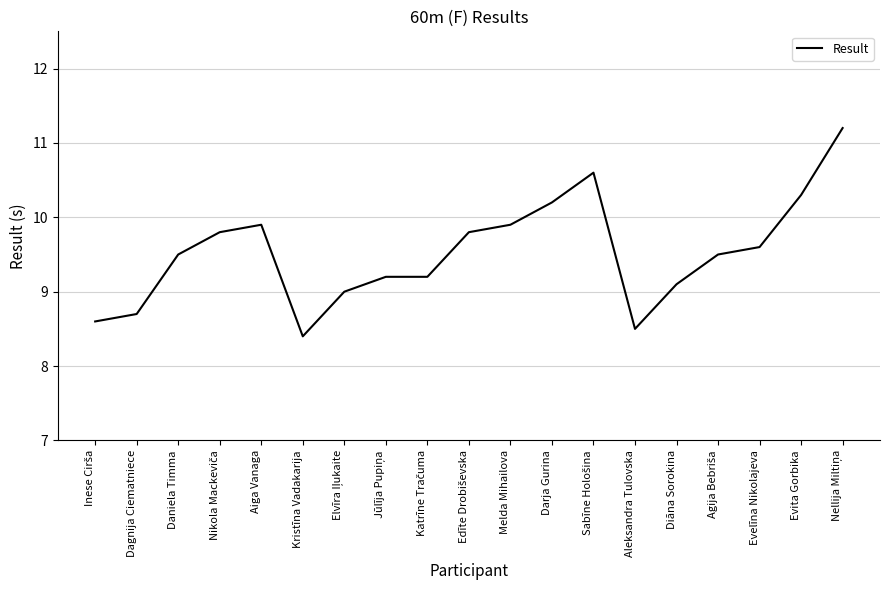

True or false: the data shows 13.9 at Kristīna Vadakarija.

False